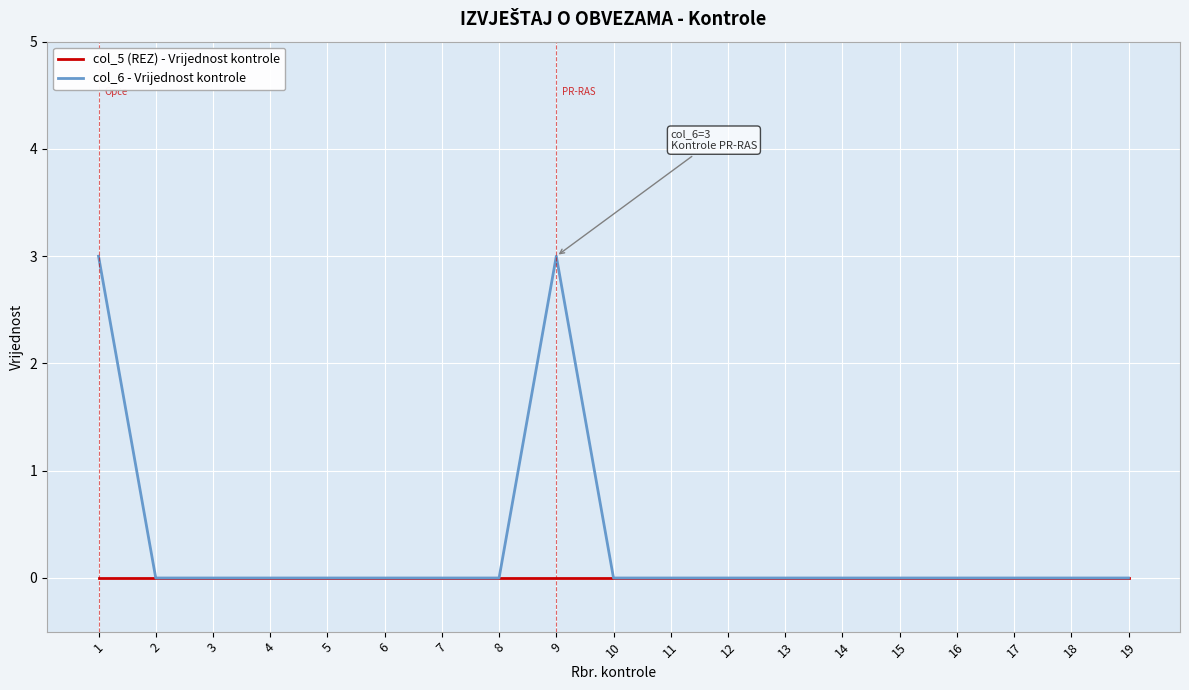

Reading right to left, what are all the values shown in this chart?

col_5 (REZ) - Vrijednost kontrole: 0	0	0	0	0	0	0	0	0	0	0	0	0	0	0	0	0	0	0
col_6 - Vrijednost kontrole: 0	0	0	0	0	0	0	0	0	0	3	0	0	0	0	0	0	0	3